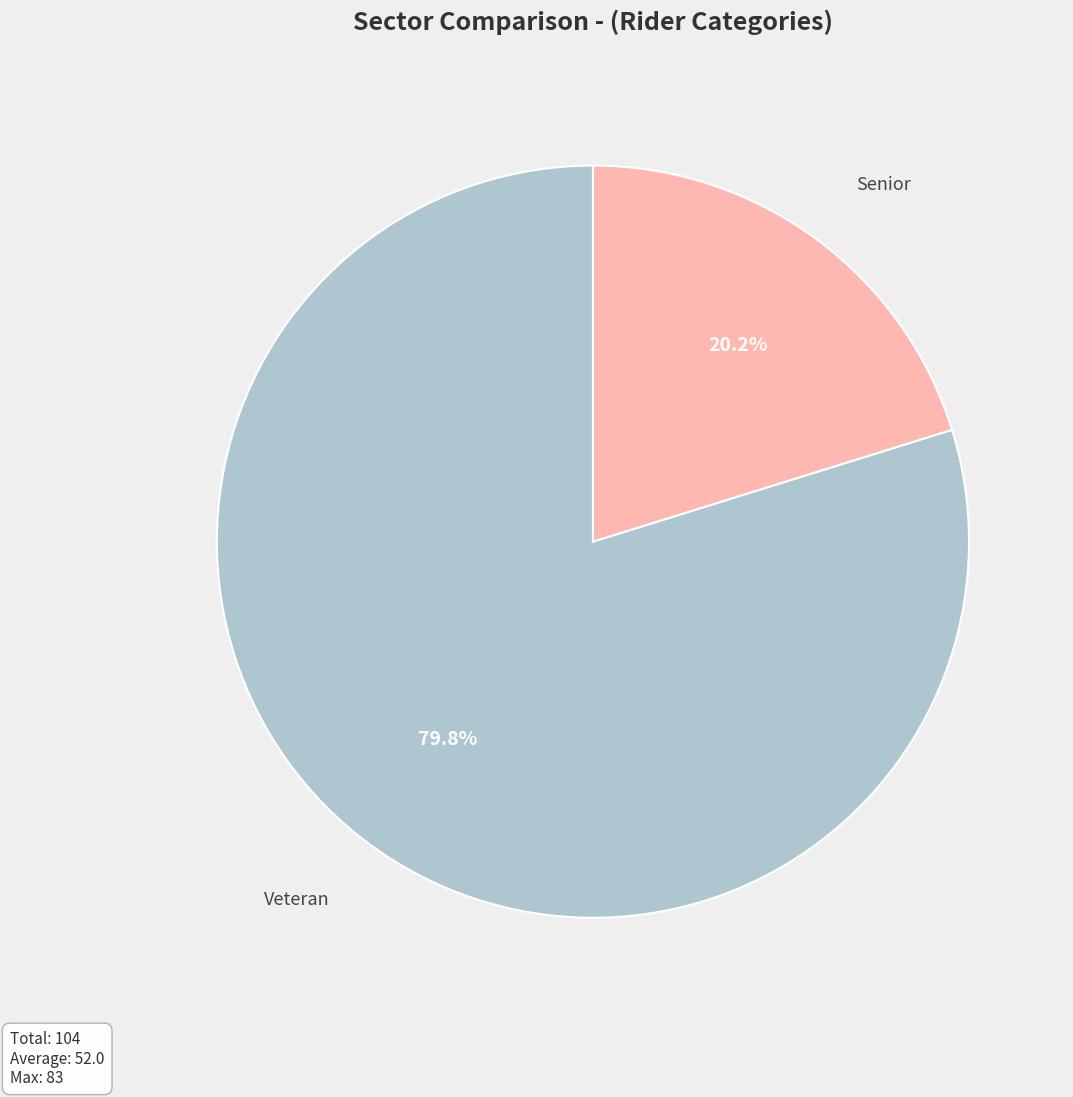

What is the largest slice in the pie chart?

Veteran